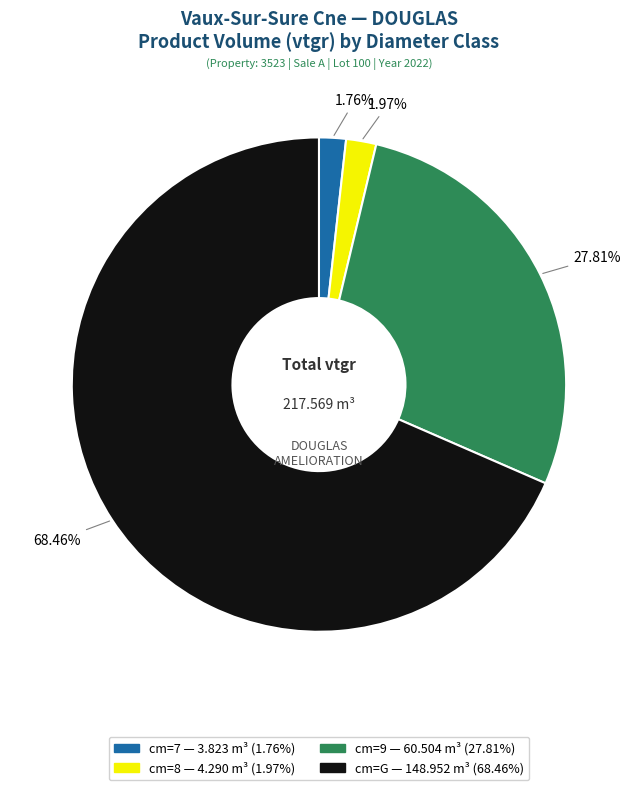

Is there any slice that represents more than half of the pie?

Yes